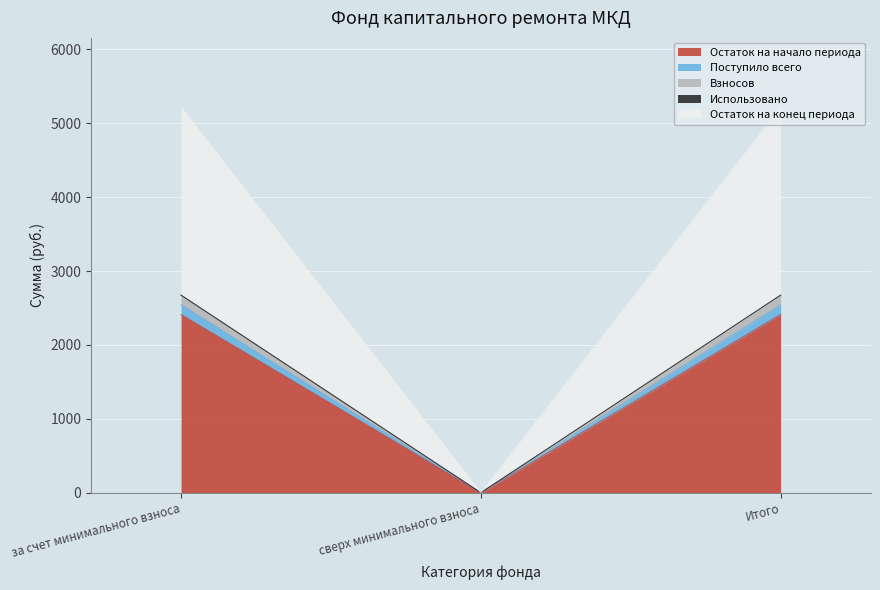

The Поступило всего series shows 3288.5 at за счет минимального взноса. True or false?

False